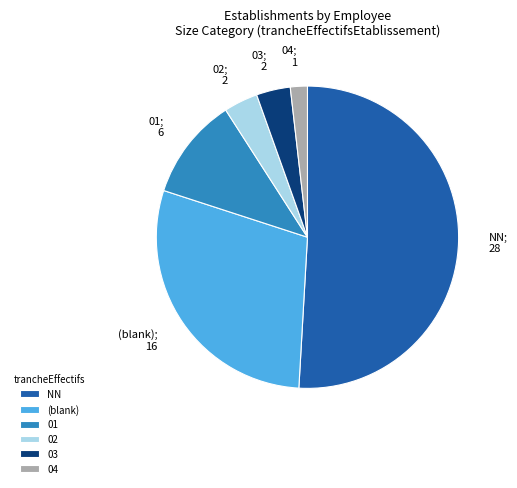

Does any single category account for the majority?

Yes